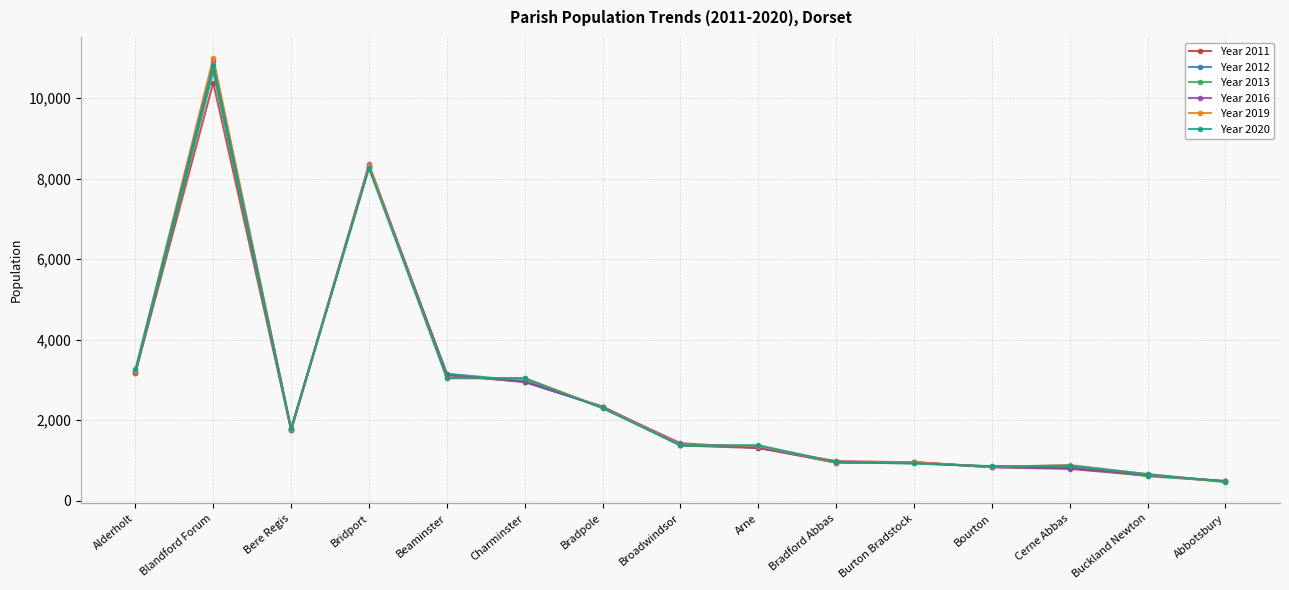

At which category does Year 2016 reach its first local peak?

Blandford Forum